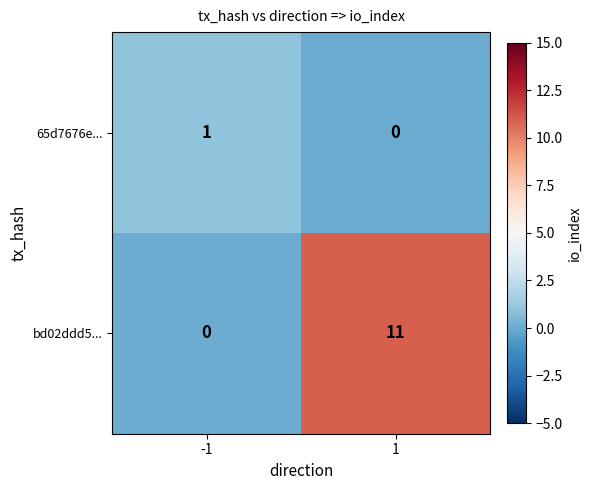

What is the difference between the bd02ddd5... values at 1 and -1?

11